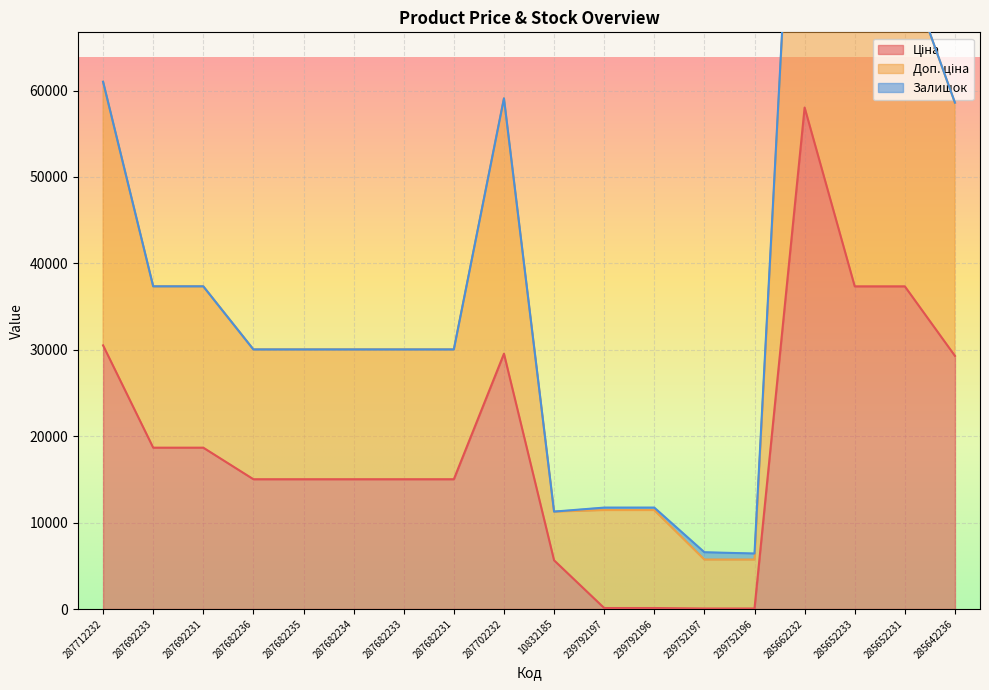

Rank the categories by Ціна value from lowest to highest.

239752197, 239752196, 239792197, 239792196, 10832185, 287682236, 287682235, 287682234, 287682233, 287682231, 287692233, 287692231, 285642236, 287702232, 287712232, 285652233, 285652231, 285662232